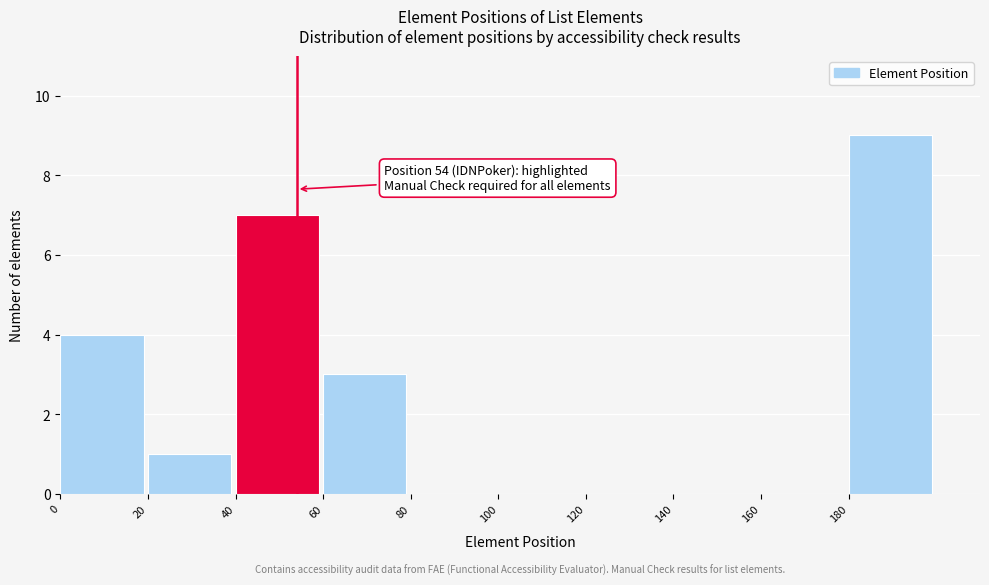

Which range on the x-axis has the tallest bar?

180 to 200